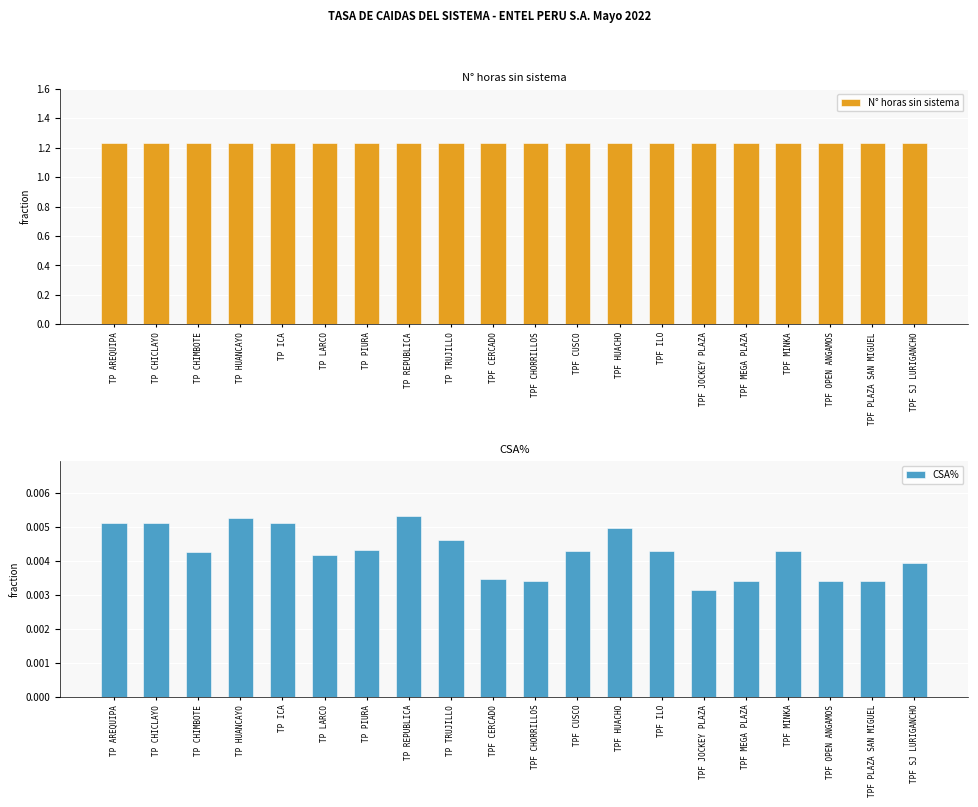

Where is N° horas sin sistema nearest to the value 1?

TP AREQUIPA